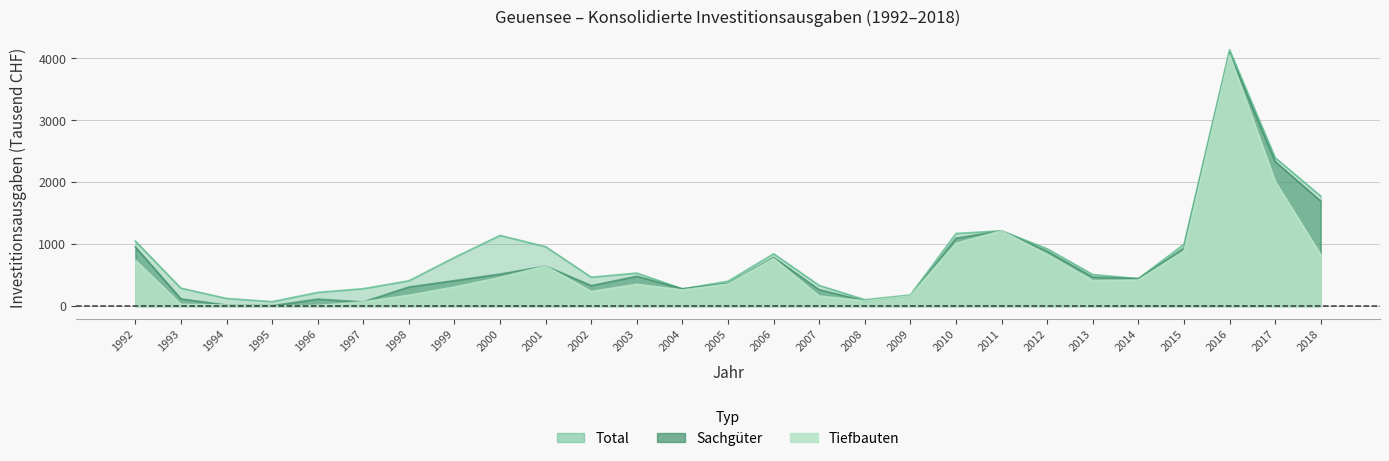

What is the average value of the Sachgüter series?

708